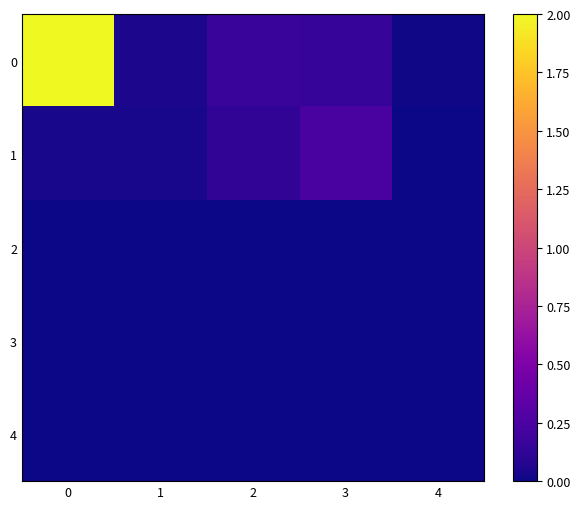

How many categories are shown in the chart?

5